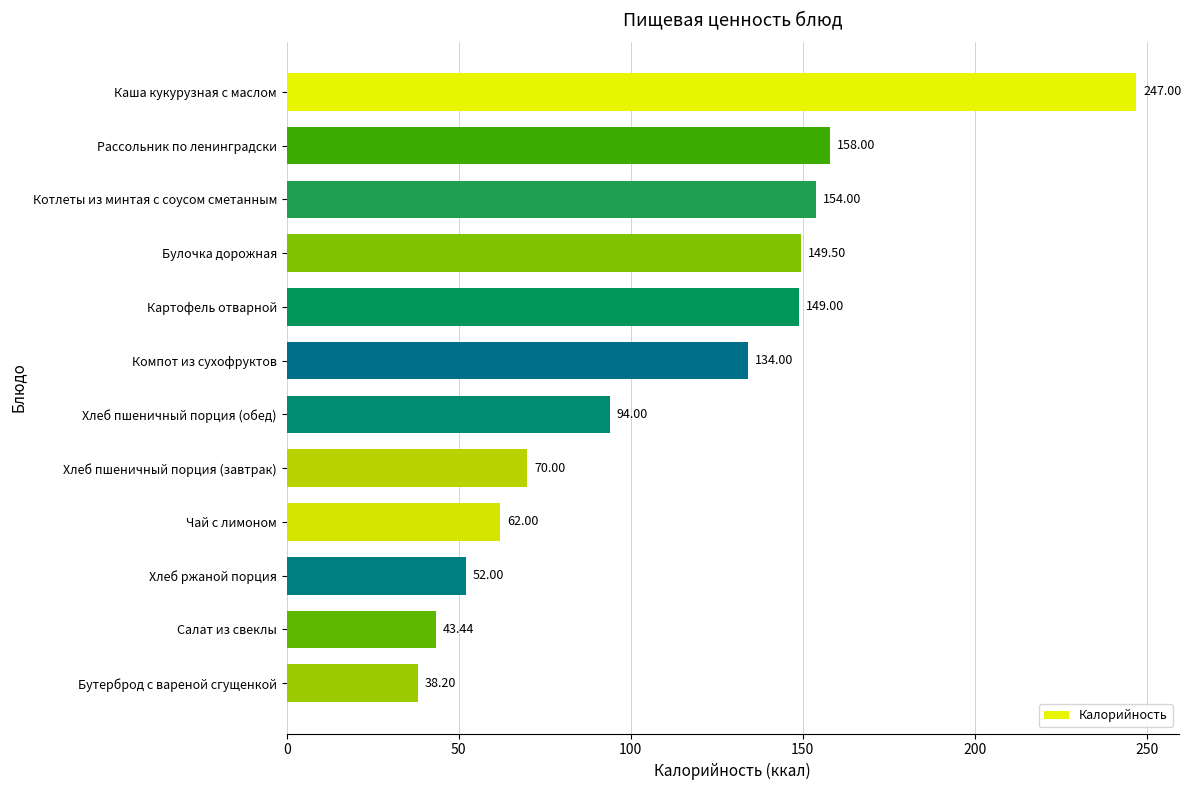

Which label corresponds to the smallest value in the chart?

Бутерброд с вареной сгущенкой